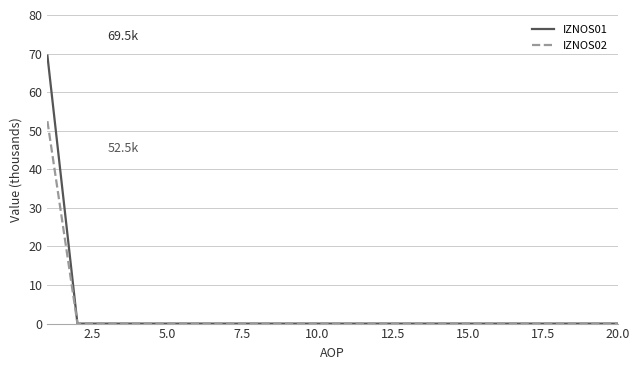

Reading left to right, transcribe all the data shown in this chart.

IZNOS01: 69.5	0.0	0.0	0.0	0.0	0.0	0.0	0.0	0.0	0.0	0.0	0.0	0.0	0.0	0.0	0.0	0.0	0.0	0.0	0.0
IZNOS02: 52.5	0.0	0.0	0.0	0.0	0.0	0.0	0.0	0.0	0.0	0.0	0.0	0.0	0.0	0.0	0.0	0.0	0.0	0.0	0.0